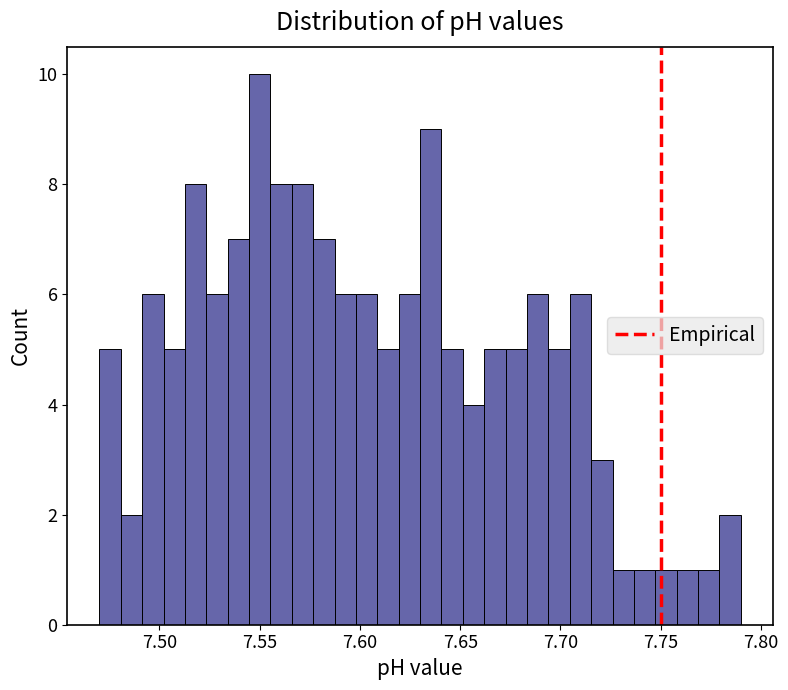

Read against the x-axis, roughly where is the centre of the tallest bar?

7.550